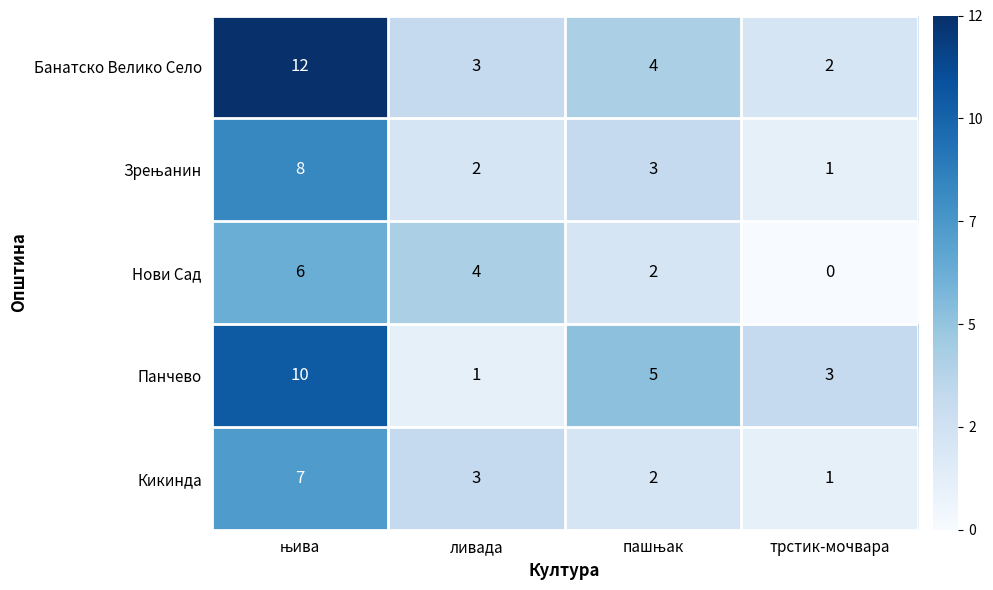

True or false: Кикинда has a value of 1 at трстик-мочвара.

True